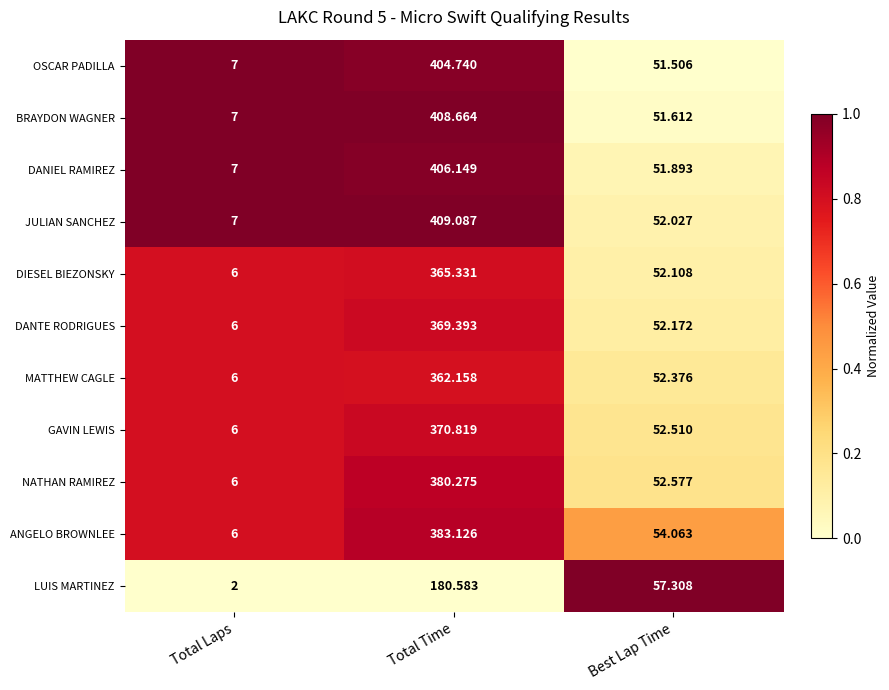

Where does the LUIS MARTINEZ series first go above 57?

Total Time